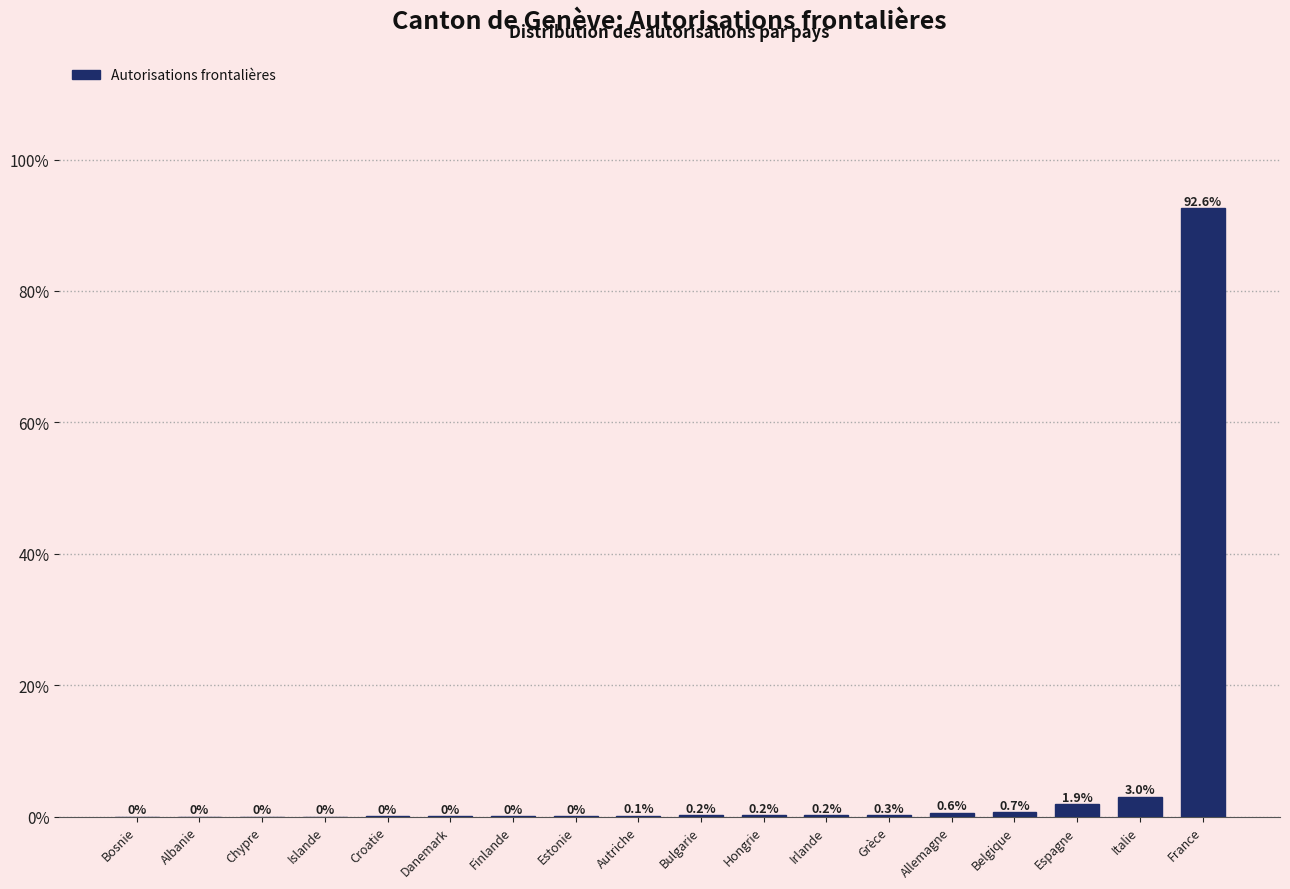

Which category has the highest value across all series?

France